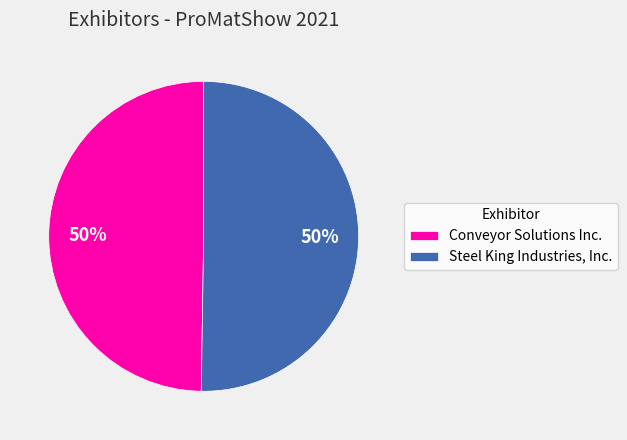

To the nearest percent, what percentage of the pie is Steel King Industries, Inc.?

50%